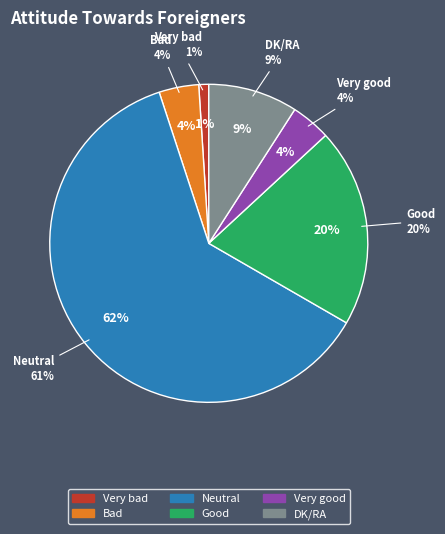

True or false: Very bad accounts for 1% of the total.

True